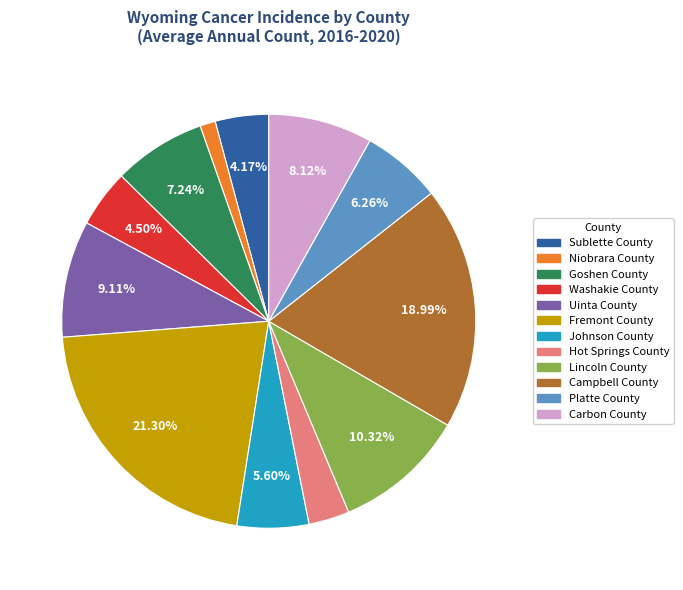

Count the number of slices in the pie.

12